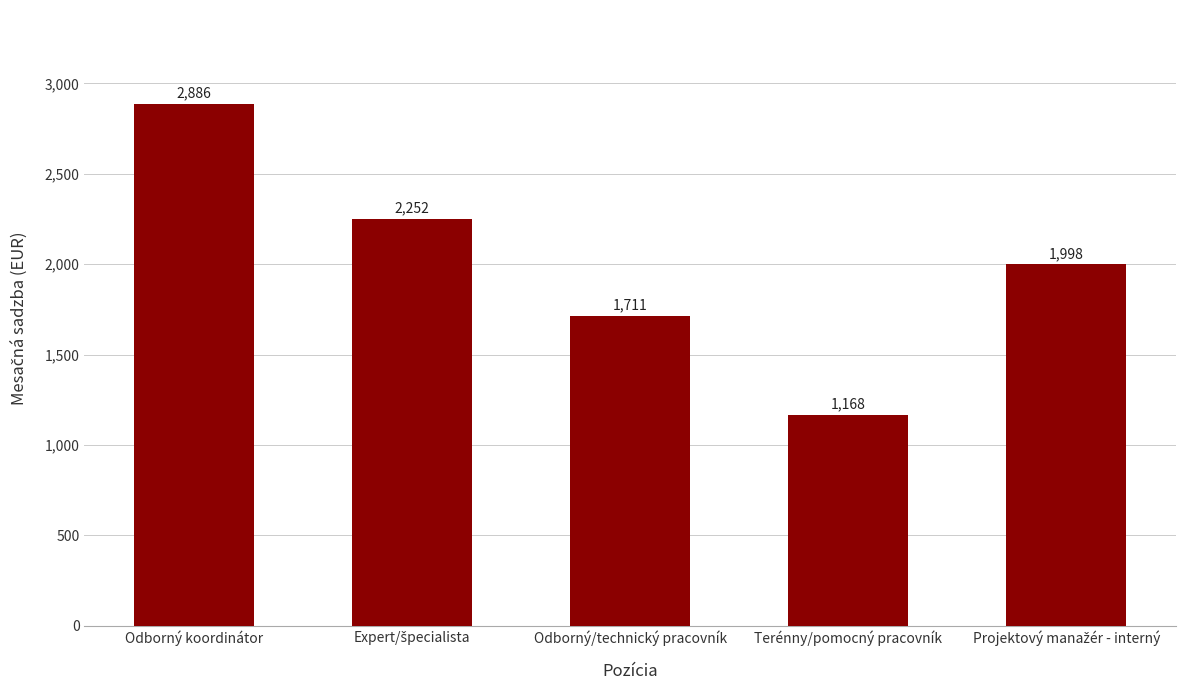

True or false: the data shows 1711 at Odborný/technický pracovník.

True